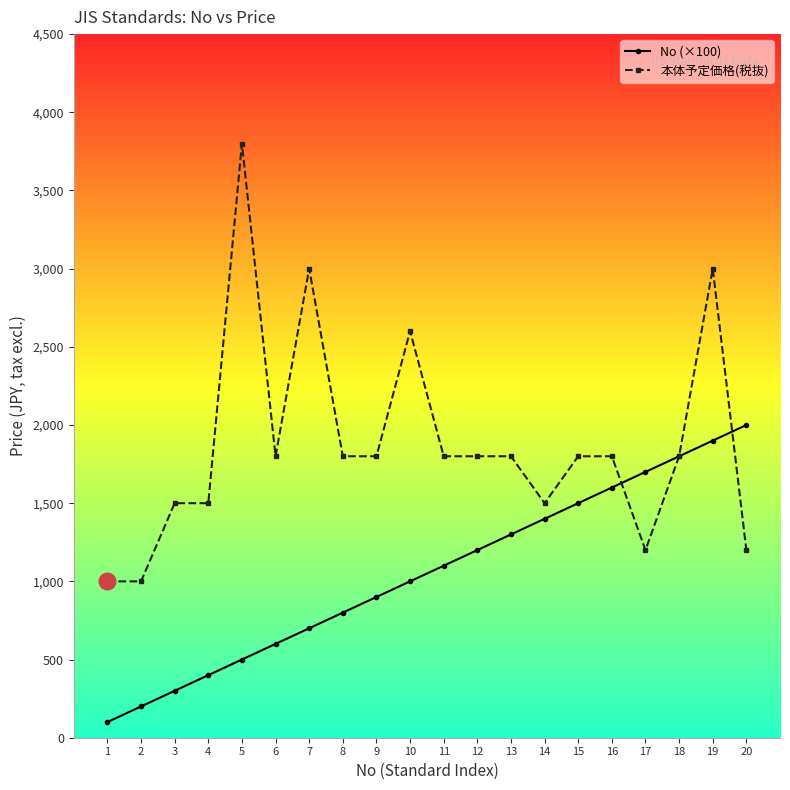

Which series has the largest range (max minus min)?

本体予定価格(税抜)